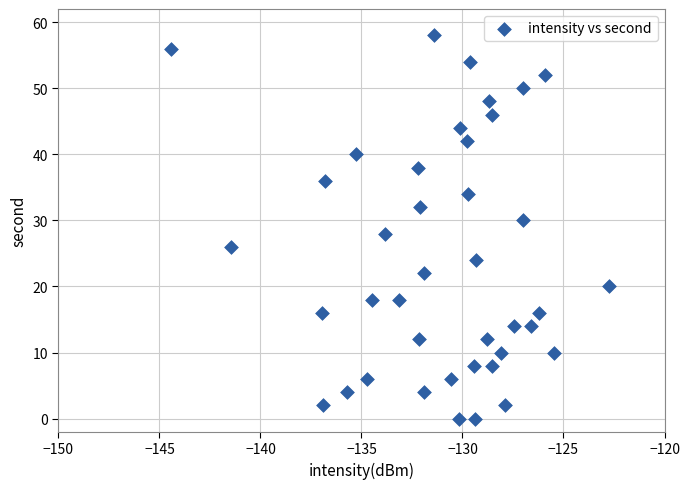

What is the range of Y values (max minus min)?

58